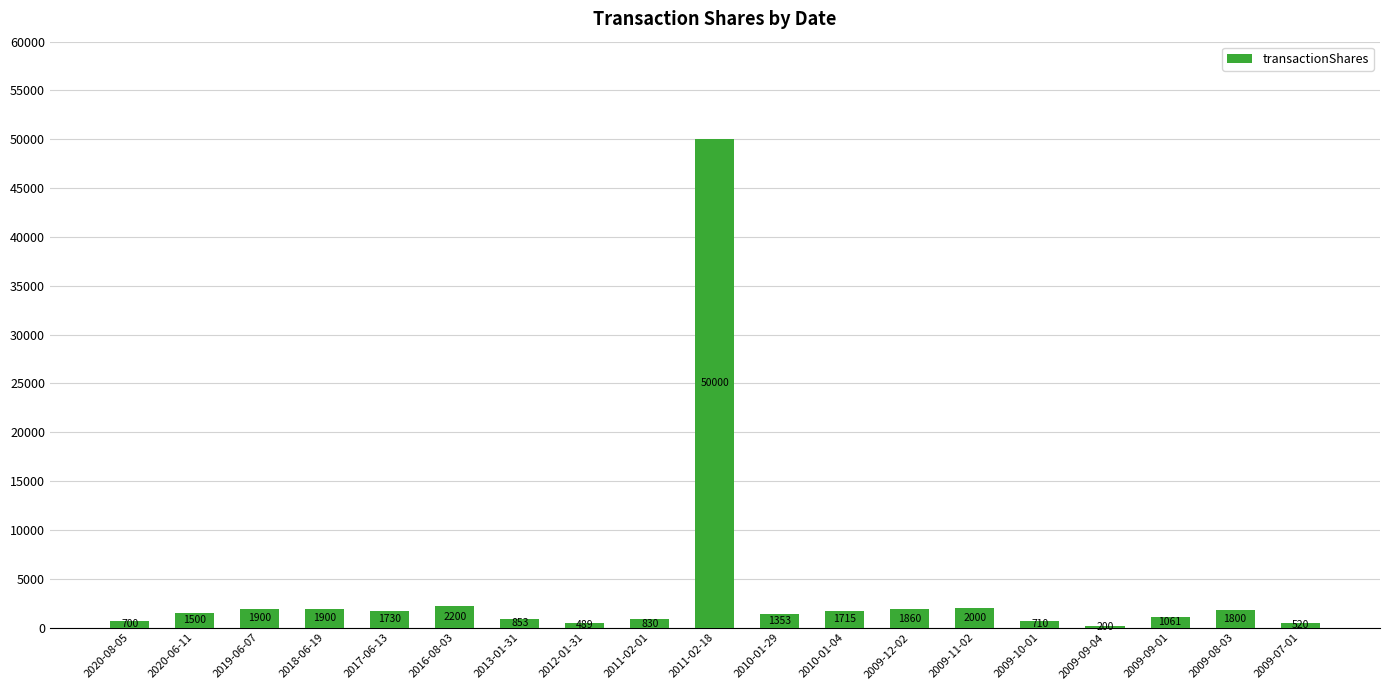

What position from the right is 2009-08-03?

2